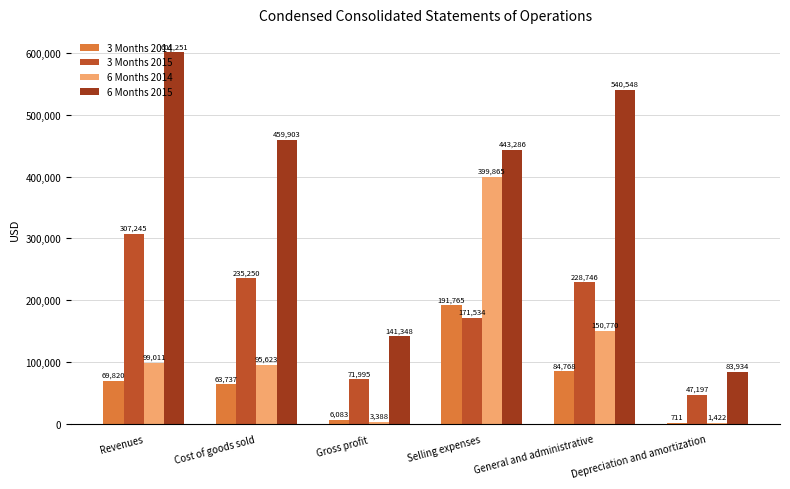

What is the sum of the 3 Months 2015 values at General and administrative and Selling expenses?

400280